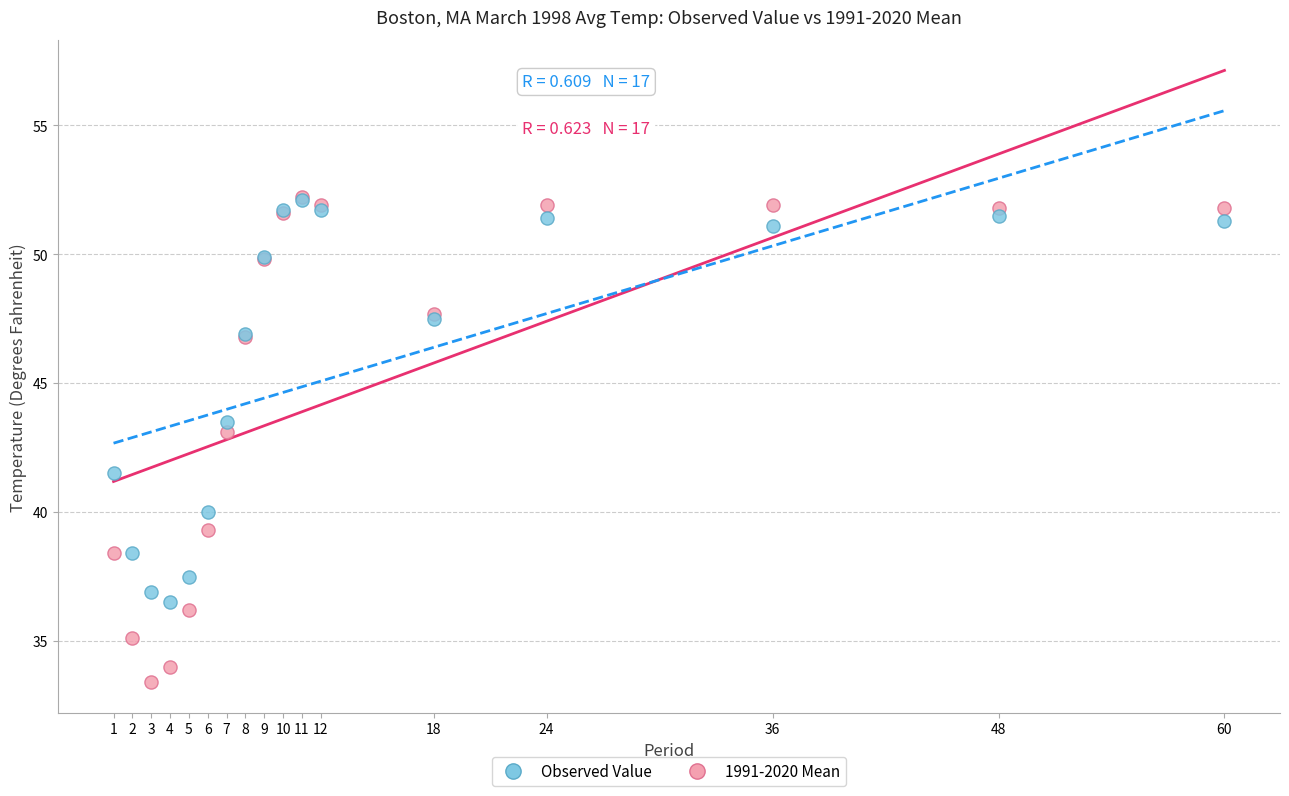

Across all series, what Y value is closest to 42?

41.5